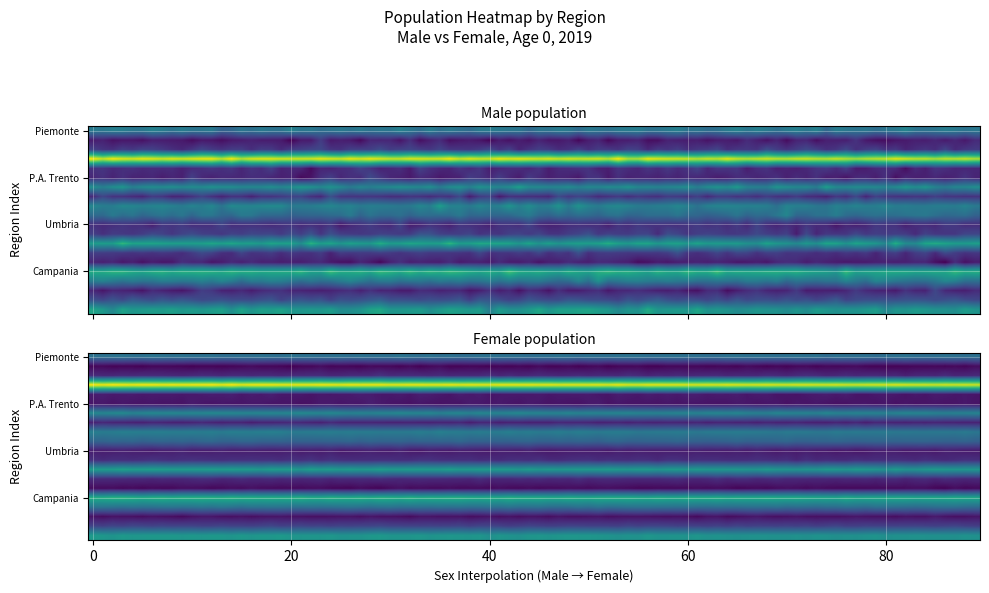

List the series in order of their peak value, lowest first.

female, male